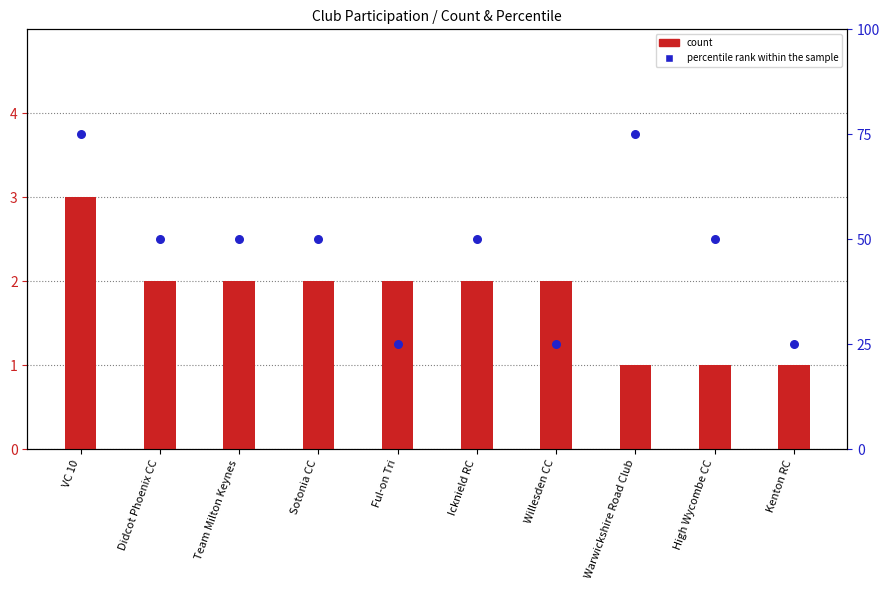

Which series has the widest spread of Y values?

percentile rank within the sample